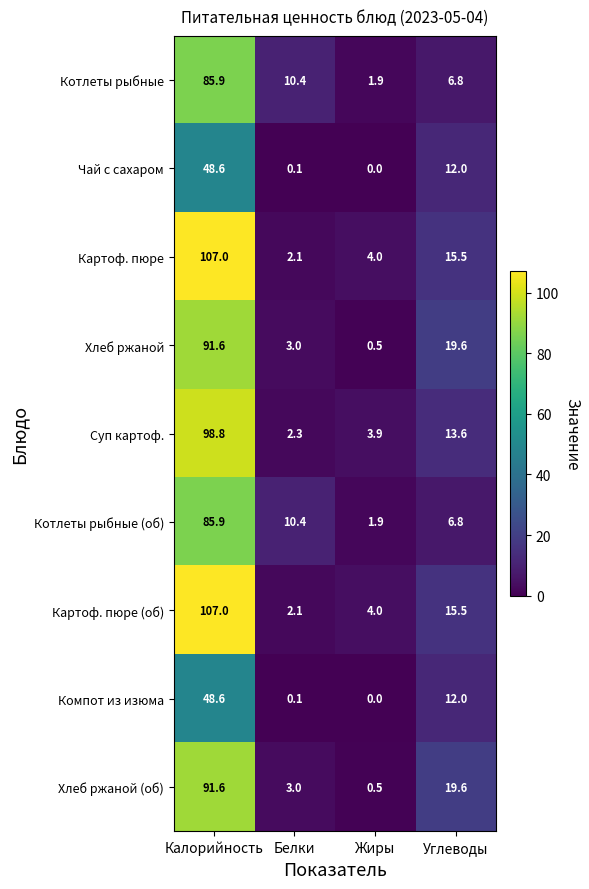

Which label corresponds to the largest value in the chart?

Калорийность